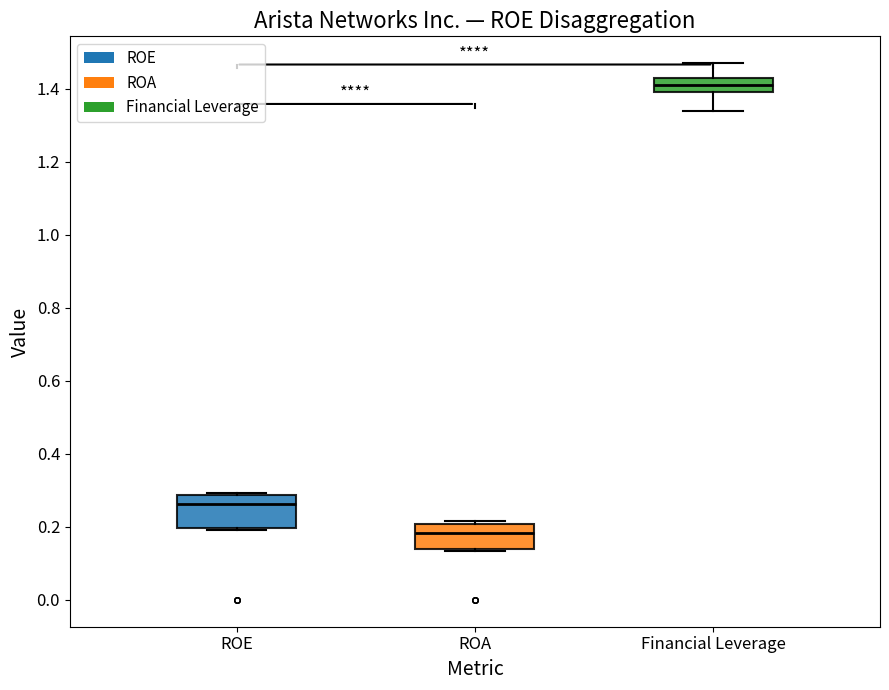

Which box has the highest median line?

Financial Leverage